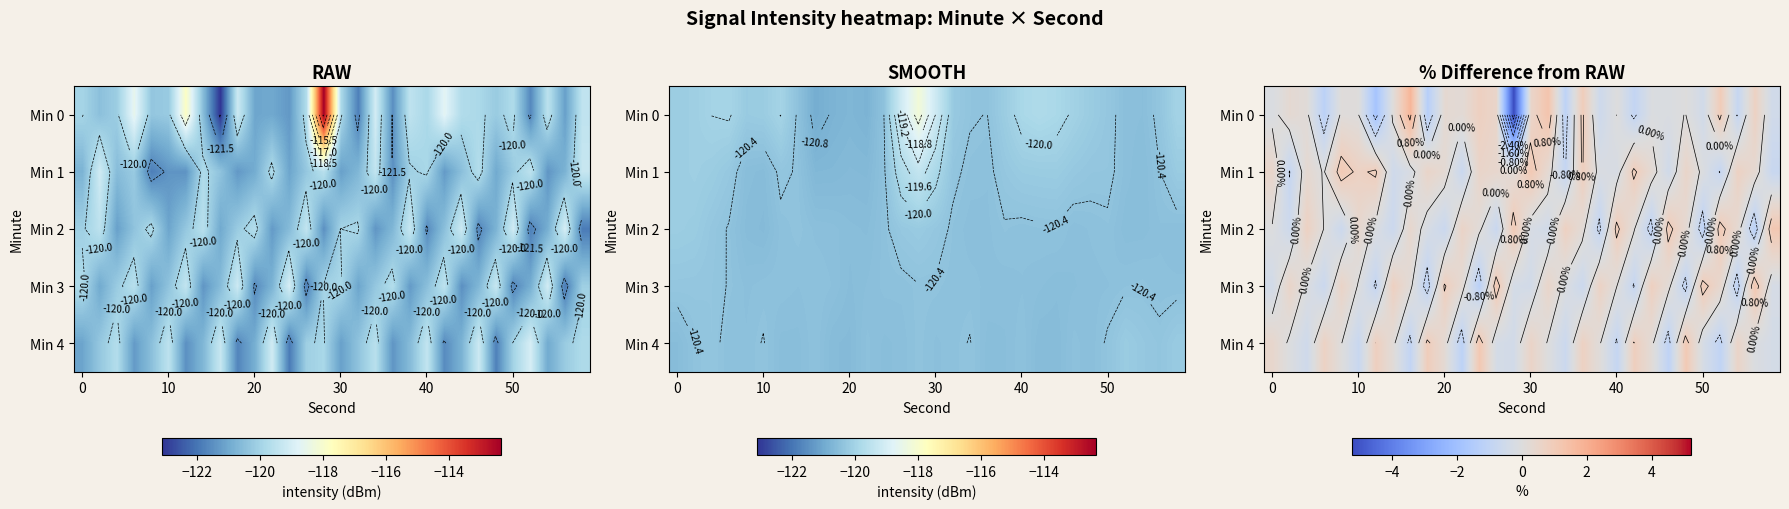

Rank the series by their maximum value, from lowest to highest.

Min 1, Min 4, Min 2, Min 3, Min 0